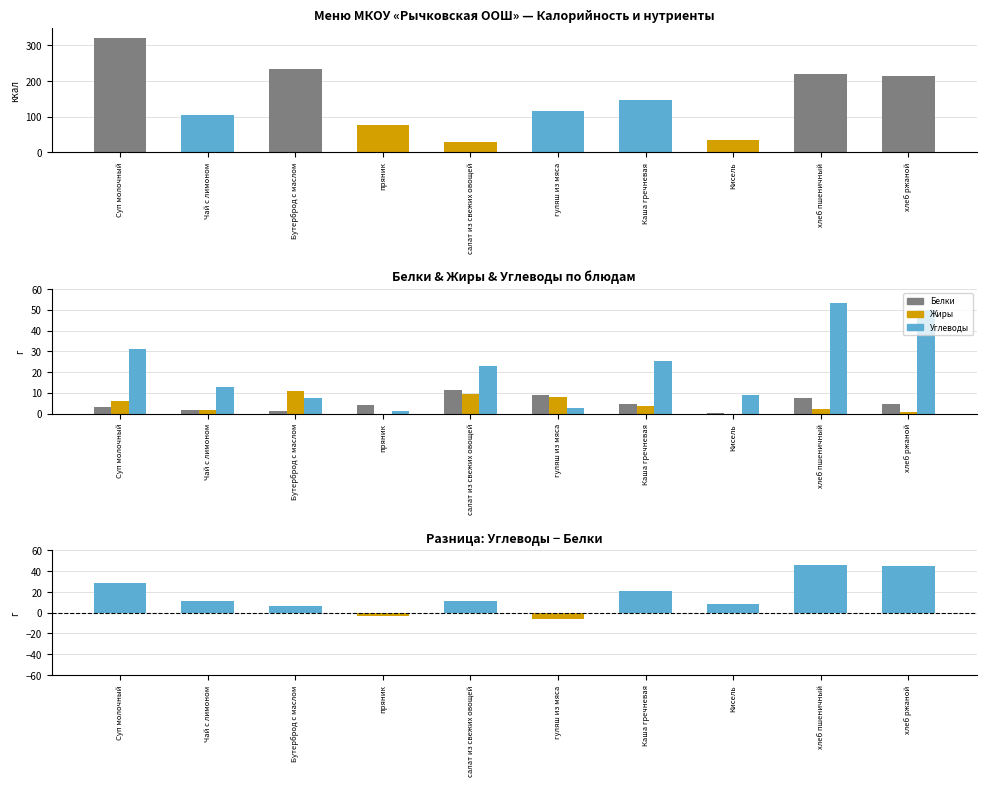

What is the label of the 4th bar from the left?

пряник